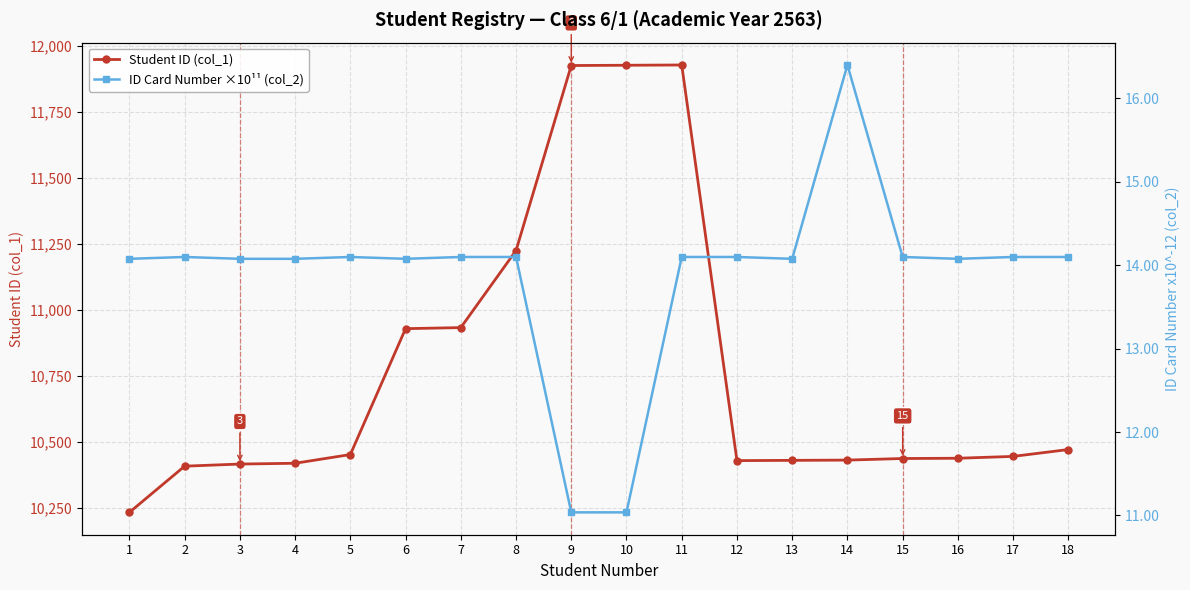

True or false: Student ID (col_1) has a value of 6410.6 at 3.

False